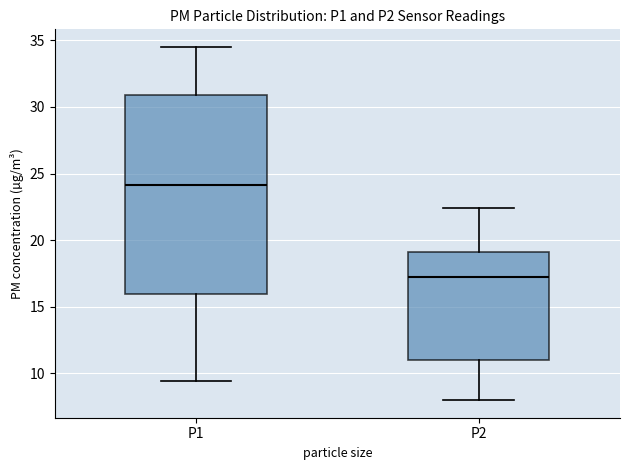

Where does the median line of the box for P2 sit on the y-axis? The values are not printed on the chart, so give them approximately, as read against the axis.

17.0